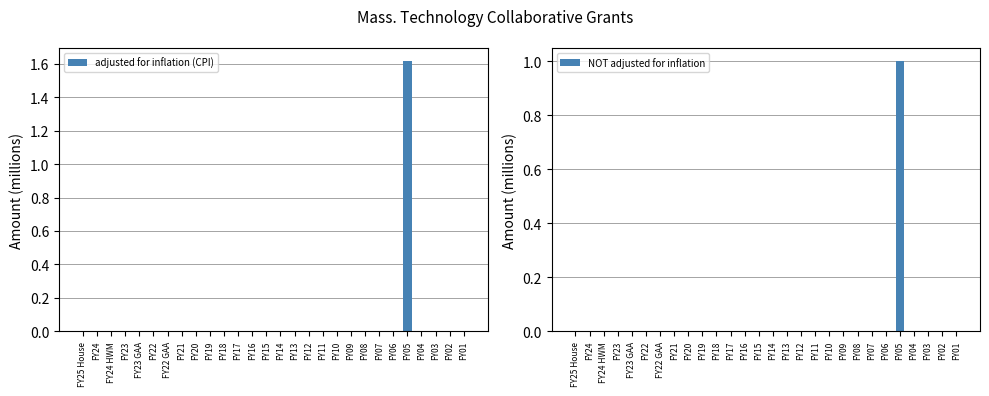

What is the difference between the maximum and second lowest values in the adjusted for inflation (CPI) series?

1.6